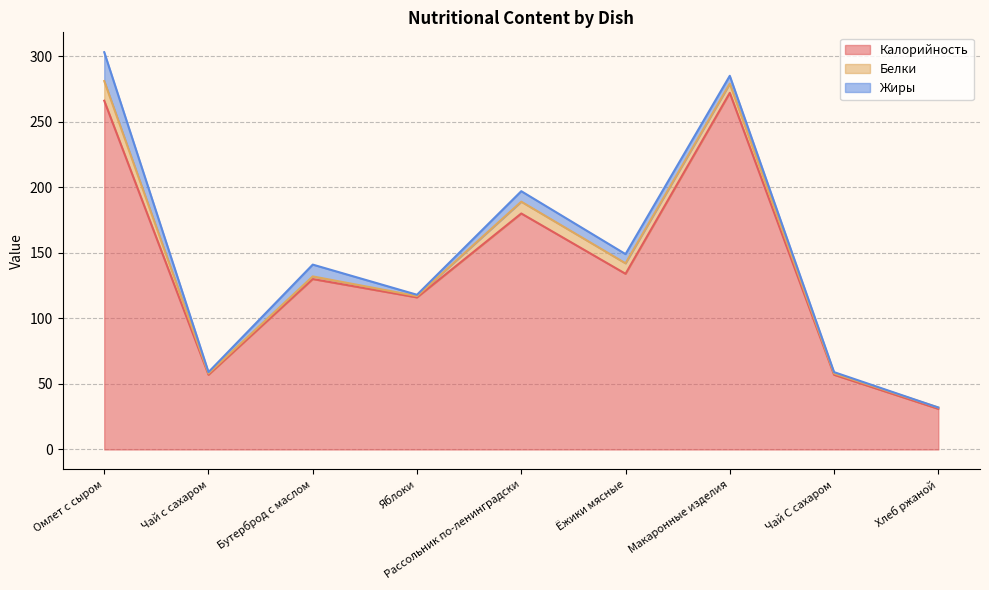

Where is the first local maximum for Калорийность?

Бутерброд с маслом